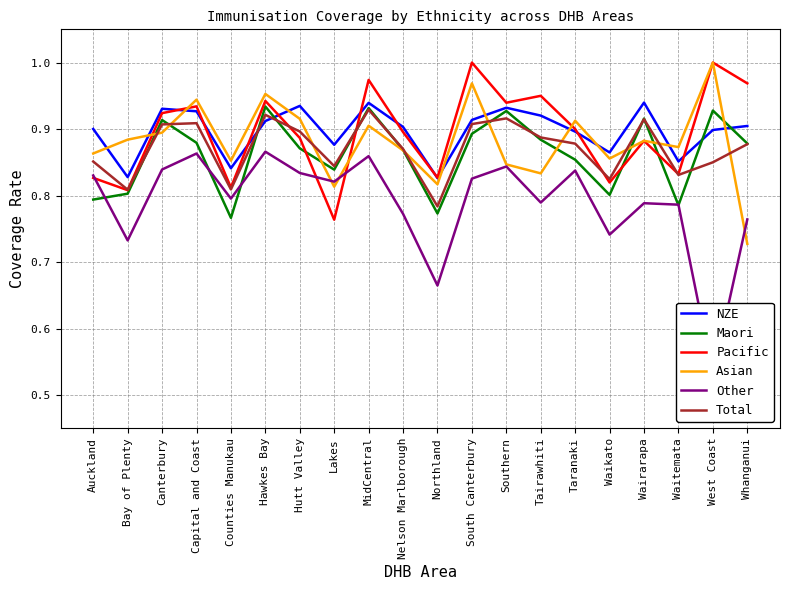

What is the sum of all Pacific values?

17.9